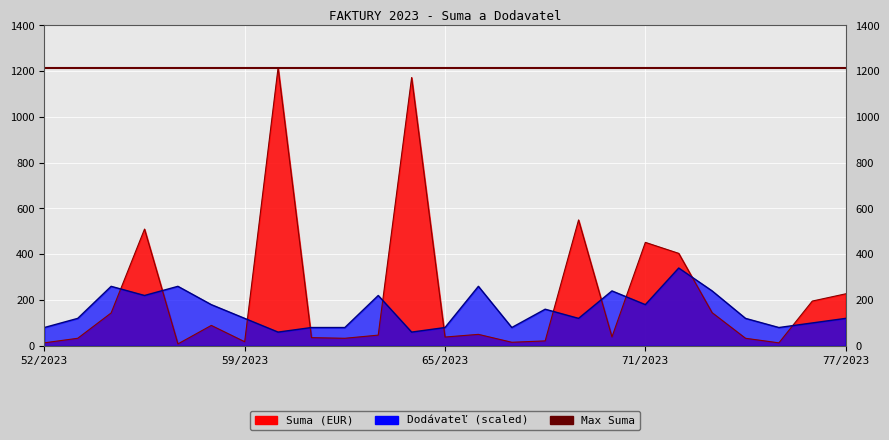

Between 62/2023 and 77/2023, which series saw the biggest shift?

Suma